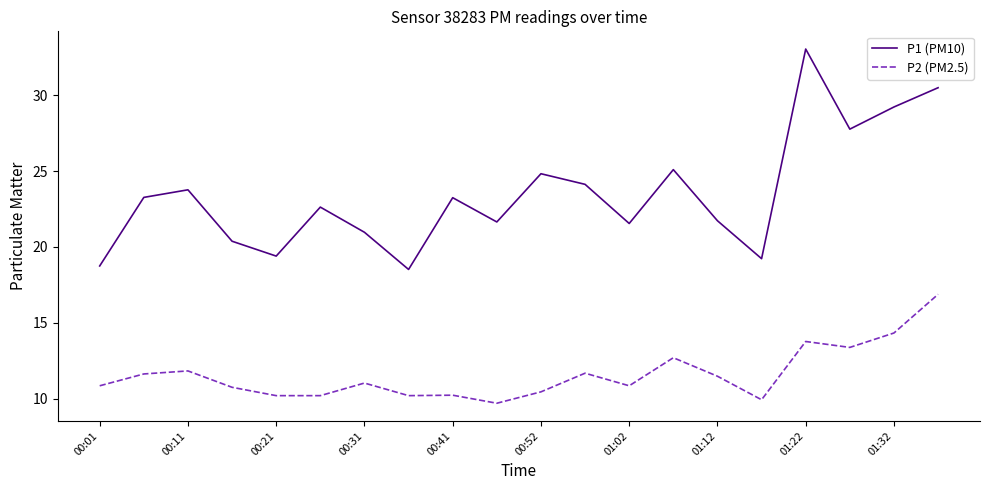

Which series has the largest total across all categories?

P1 (PM10)